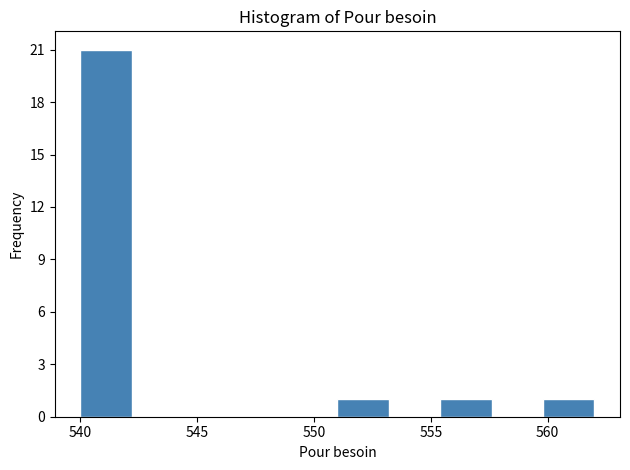

What is the height of the bar covering 559.8 to 562.0 on the x-axis? Neither the bar edges nor the heights are printed on the chart, so give them approximately, as read against the axes.

1